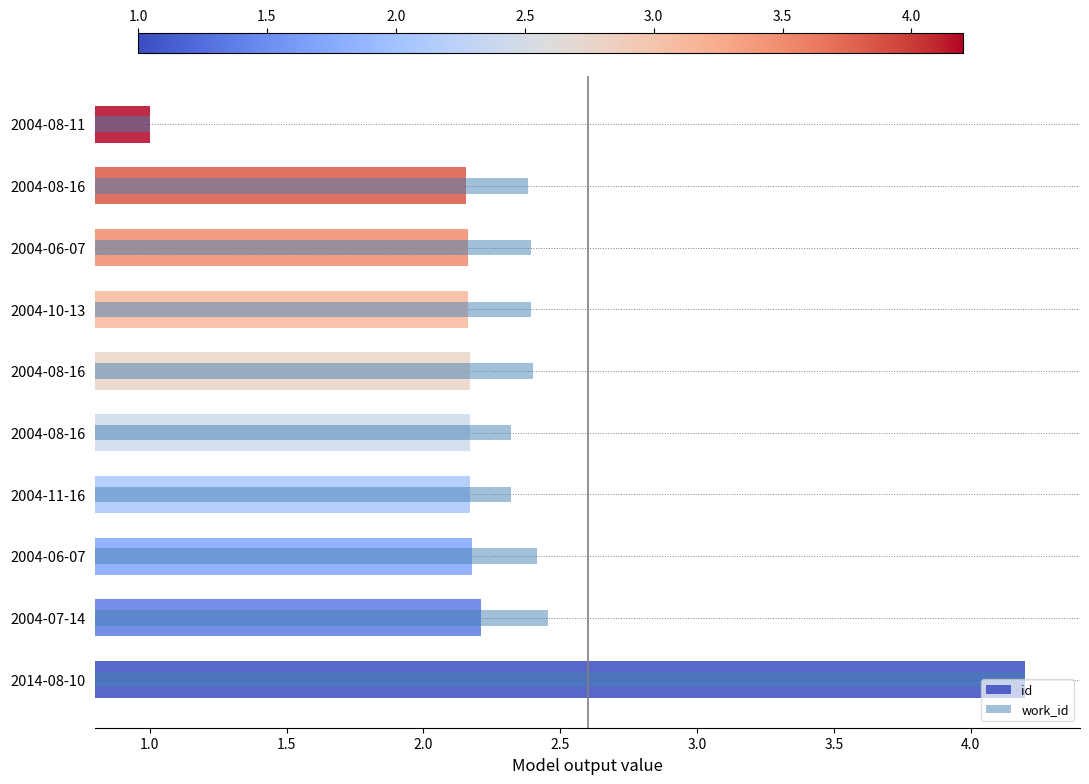

Is it true that id equals 1.5 at 2004-08-11?

False